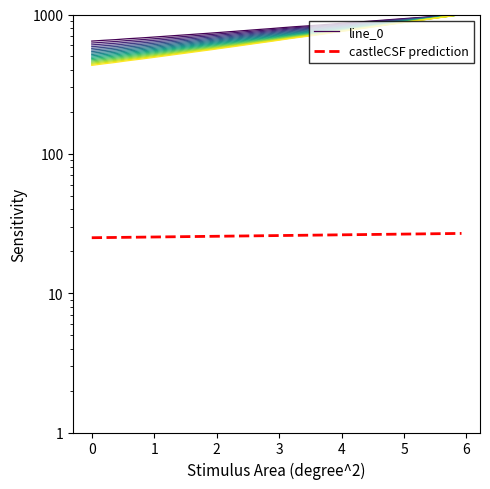

What is the sum of all values?

23011.7